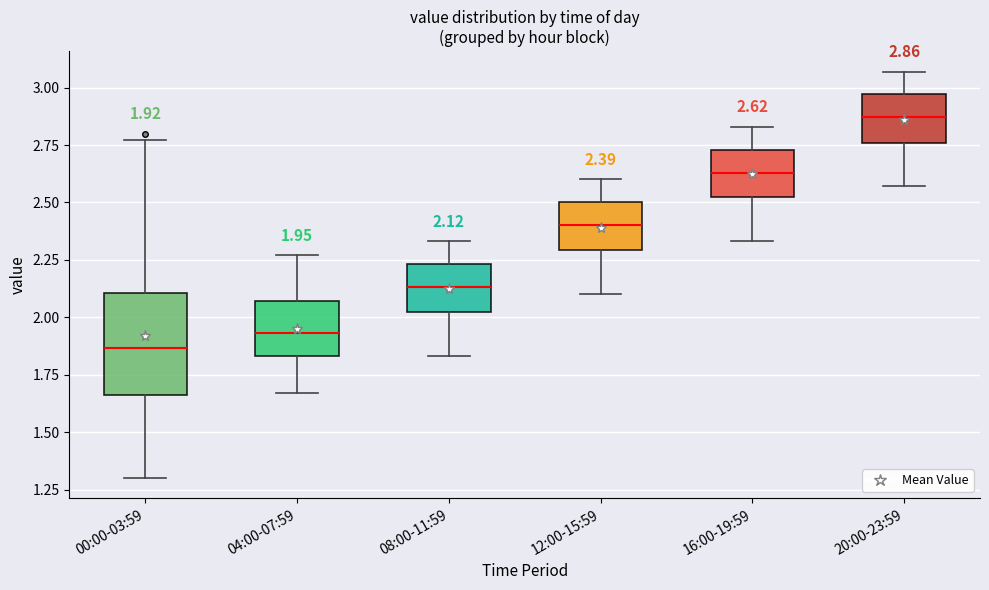

Which box is the tallest, from its lower edge to its upper edge?

00:00-03:59